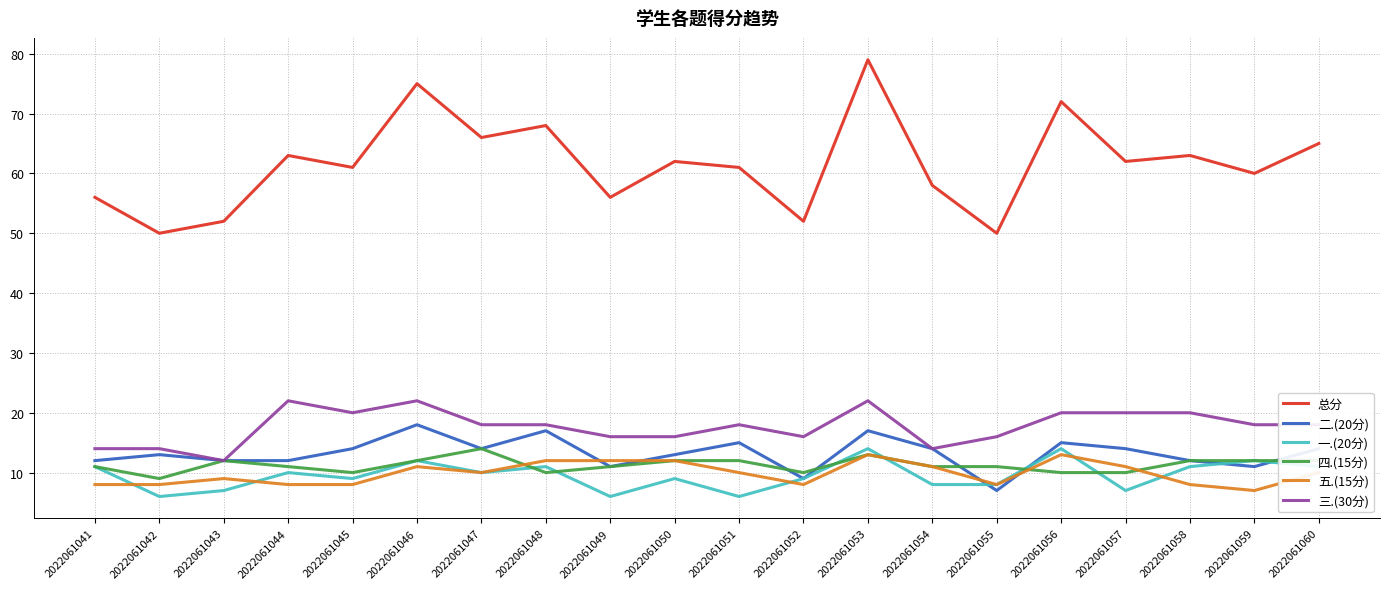

What is the highest value of the 二.(20分) series?

18